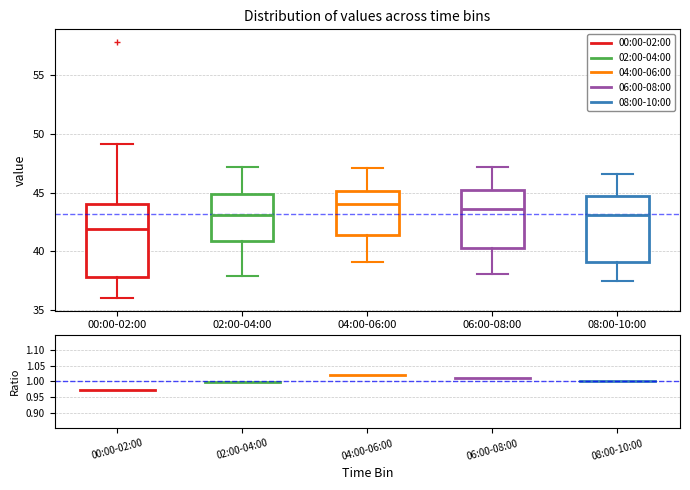

Reading left to right, transcribe this box plot: for each box, give where its median line is, the range the box spans, and where its two whiskers end, as read against the y-axis. The values are not printed on the chart, so give them approximately, as read against the axis.

00:00-02:00: median 42.0, box 38.0 to 44.0, whiskers 36.0 to 49.0
02:00-04:00: median 43.0, box 41.0 to 45.0, whiskers 38.0 to 47.0
04:00-06:00: median 44.0, box 41.5 to 45.0, whiskers 39.0 to 47.0
06:00-08:00: median 43.5, box 40.5 to 45.5, whiskers 38.0 to 47.0
08:00-10:00: median 43.0, box 39.0 to 44.5, whiskers 37.5 to 46.5